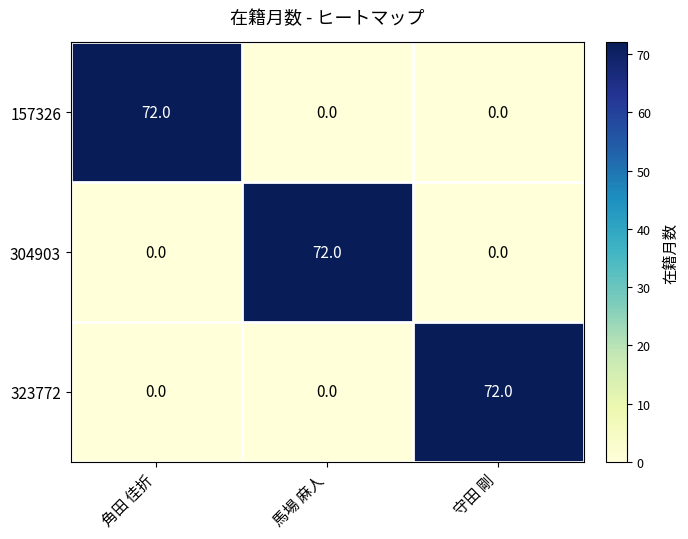

At how many categories does at least one series exceed 35?

3